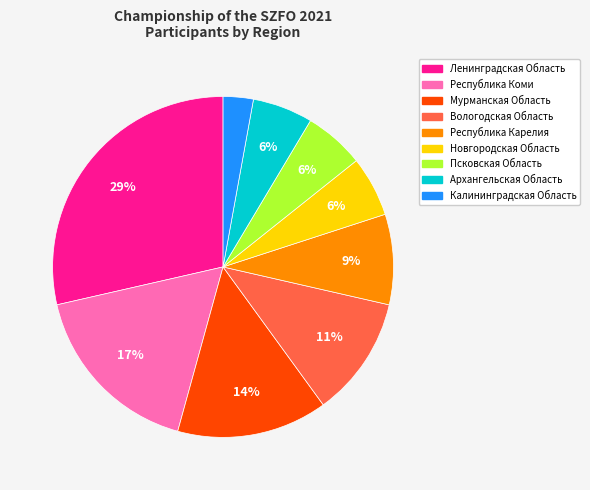

To the nearest percent, what is the difference between the largest and smallest slice percentages?

26%